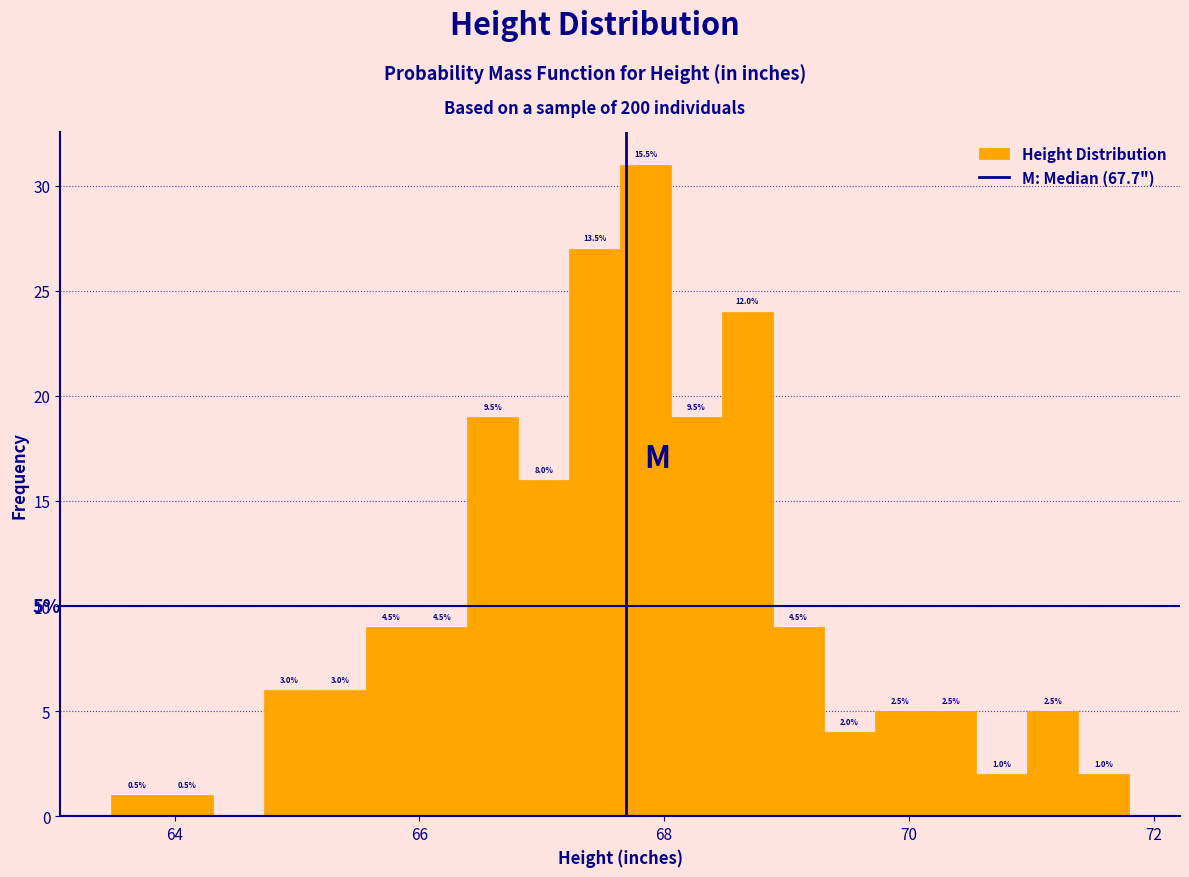

Read against the x-axis, roughly where is the centre of the tallest bar?

67.8